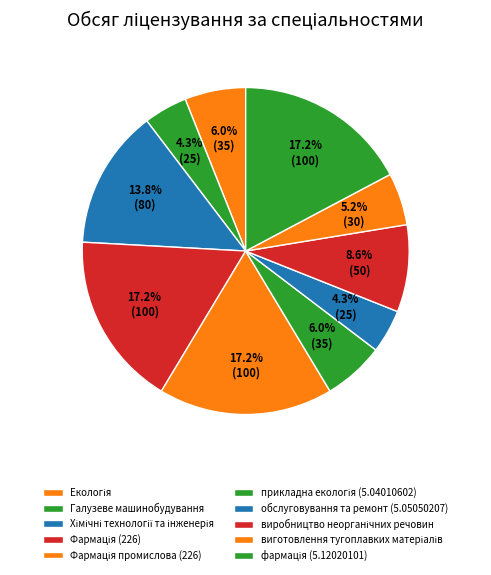

How many segments does this pie chart have?

10